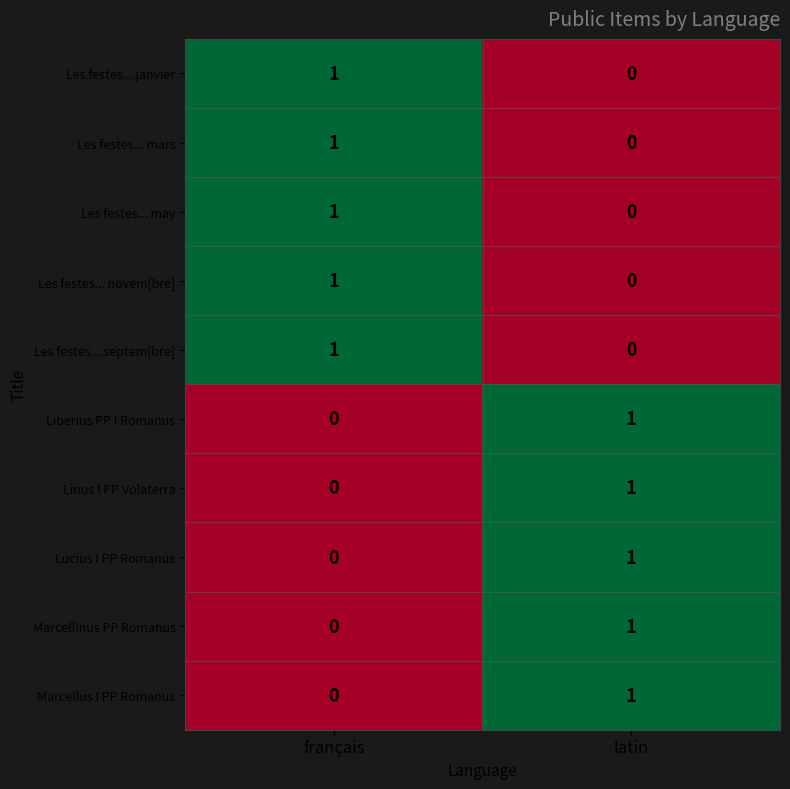

At which label is Marcellinus PP Romanus closest to 0?

français